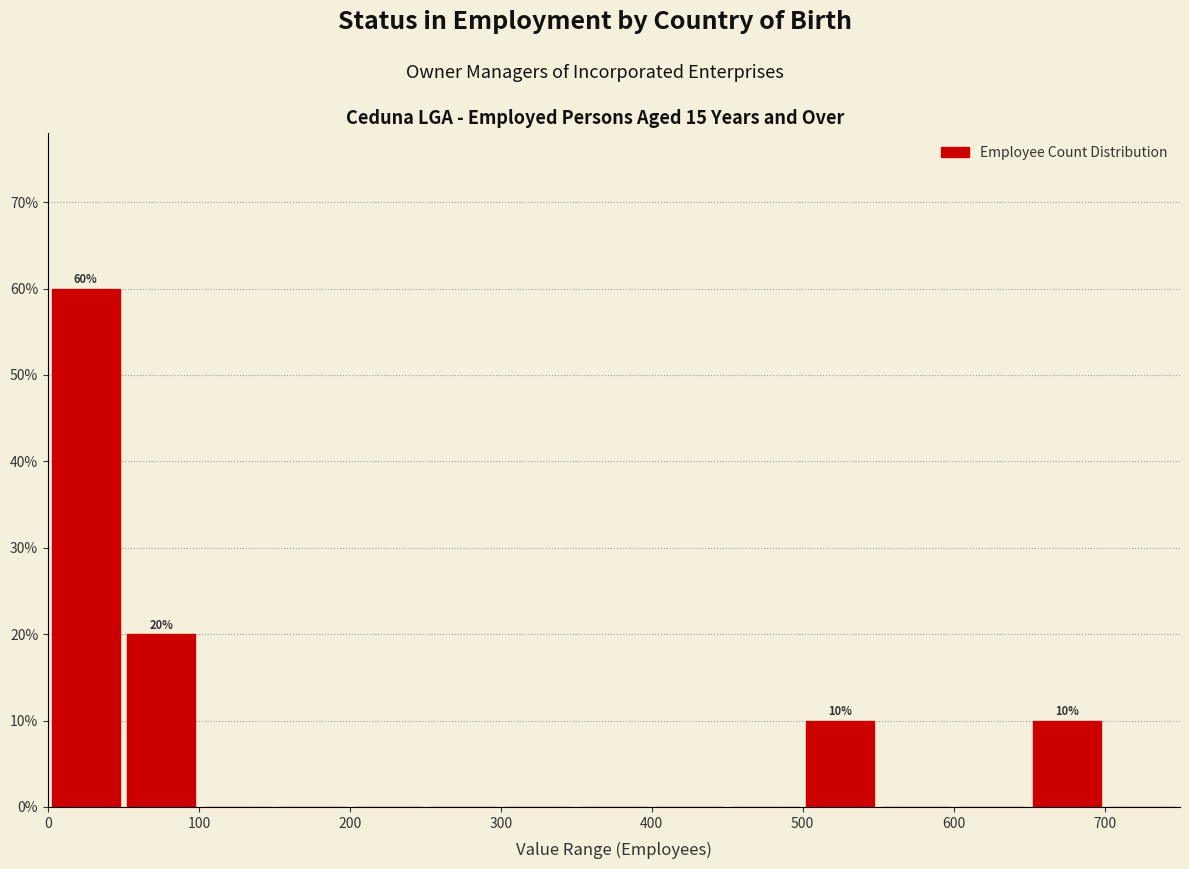

Which range on the x-axis has the tallest bar?

0 to 50